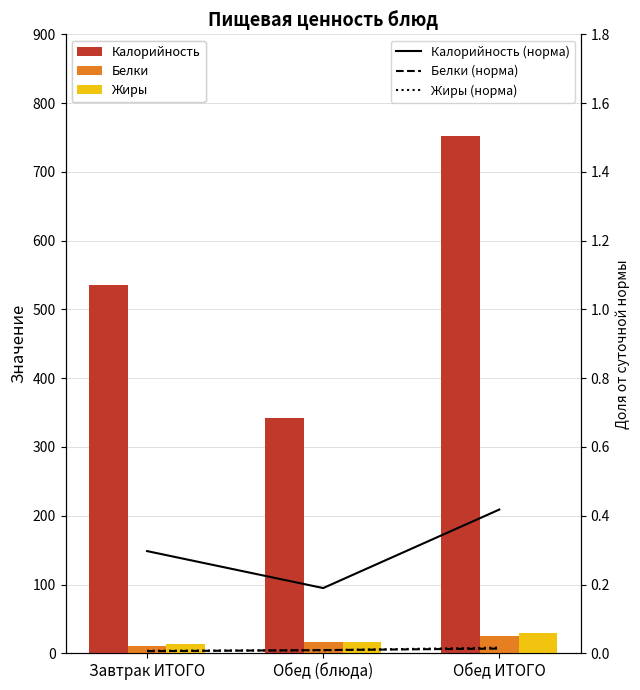

Reading right to left, list all the values displayed in this chart.

Калорийность: 752.3	341.4	534.9
Белки: 24.6	16.6	10.9
Жиры: 29.8	16.0	13.3
Калорийность (норма): 0.4	0.2	0.3
Белки (норма): 0.0	0.0	0.0
Жиры (норма): 0.0	0.0	0.0